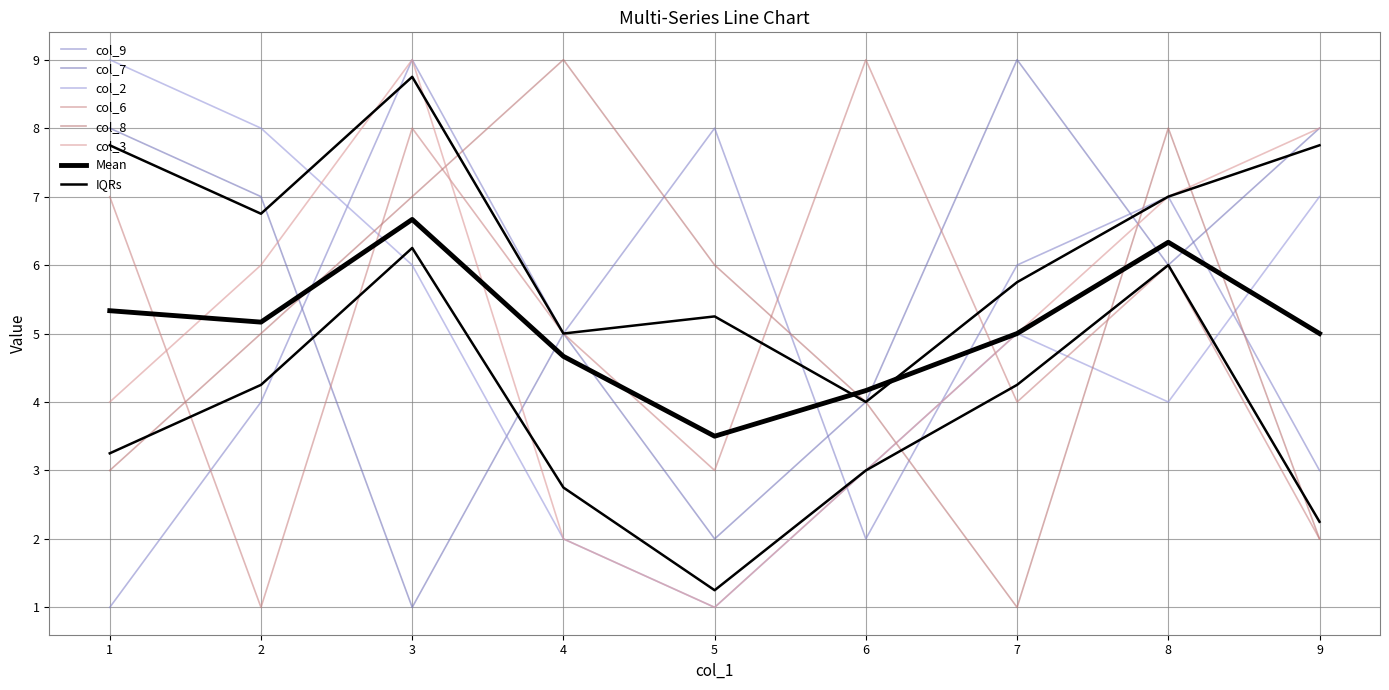

Which series has the widest spread of values?

col_9